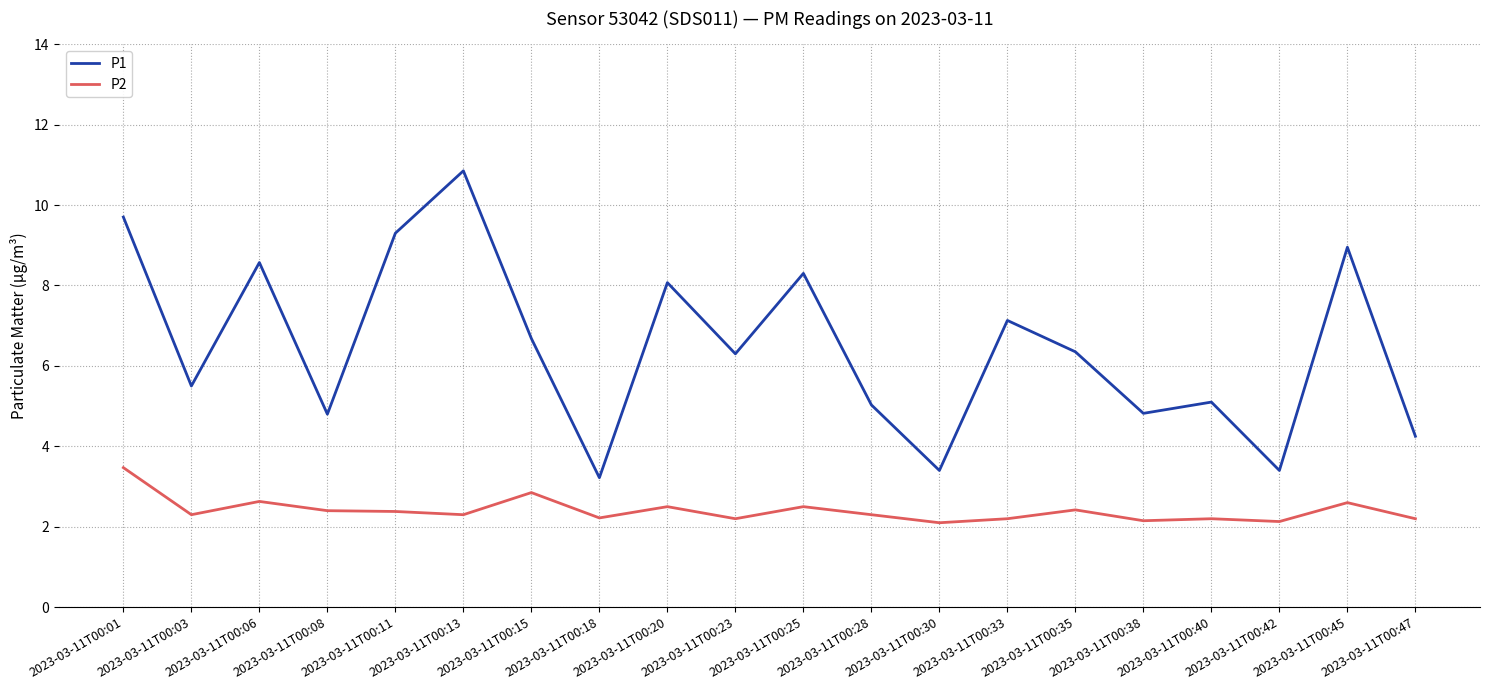

True or false: P2 and P1 intersect in this chart.

False